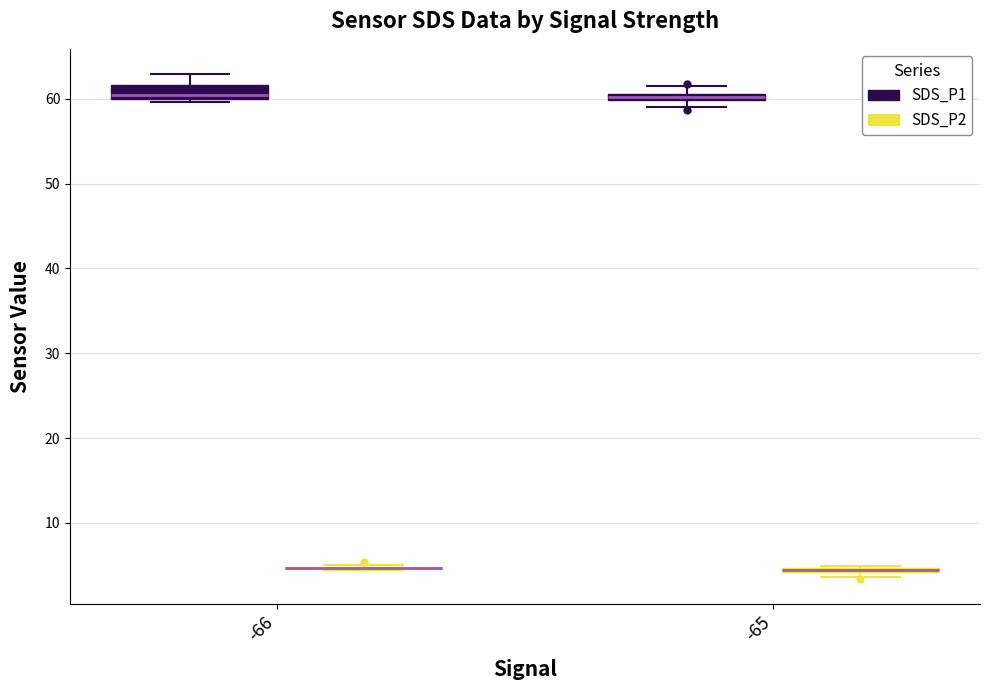

Comparing the boxes themselves (not the whiskers), which one is the tallest?

-66 (SDS_P1)